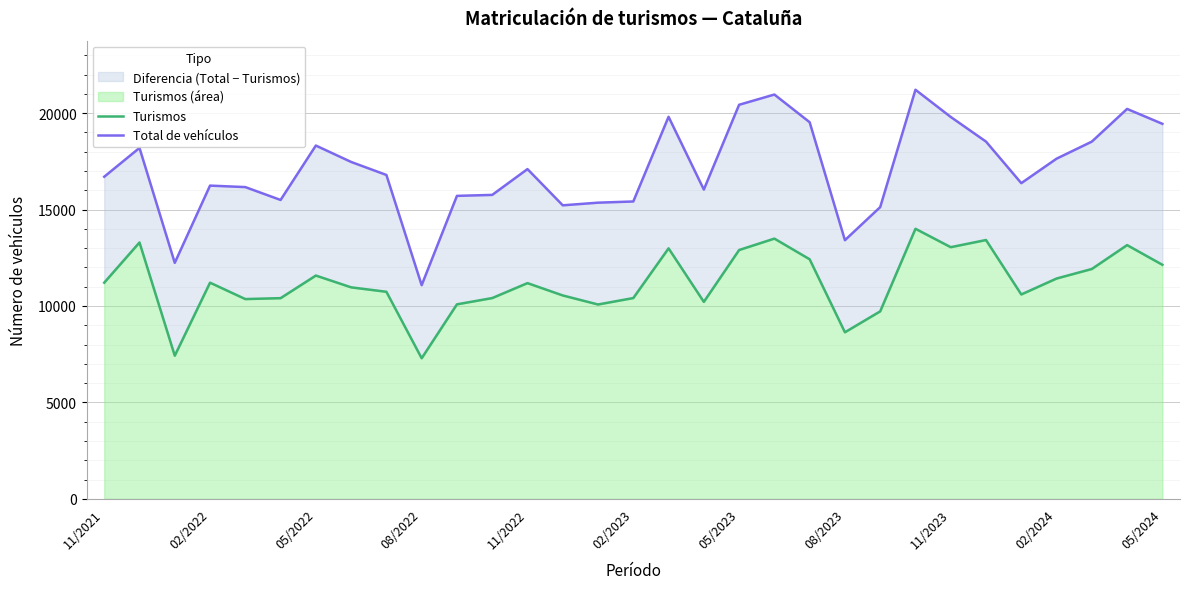

Is the value of Total de vehículos at 29 greater than the value of Turismos at 02/2023?

Yes